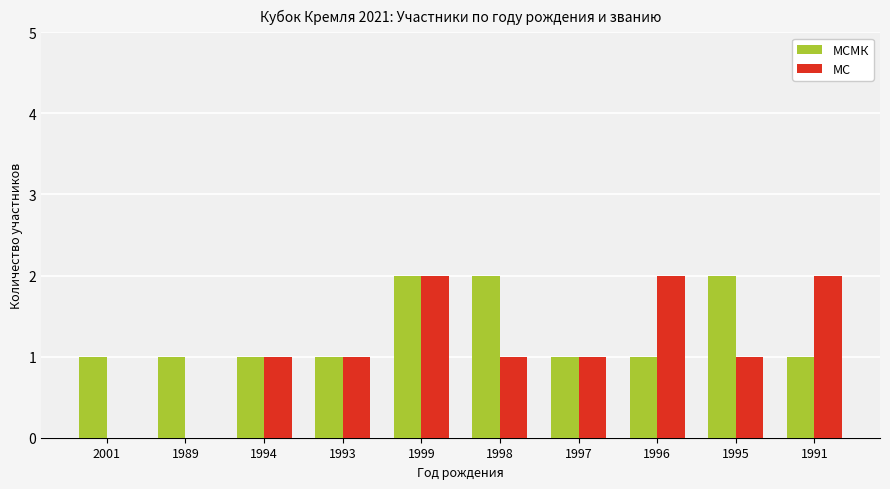

What is the approximate value of МС at 1991?

2